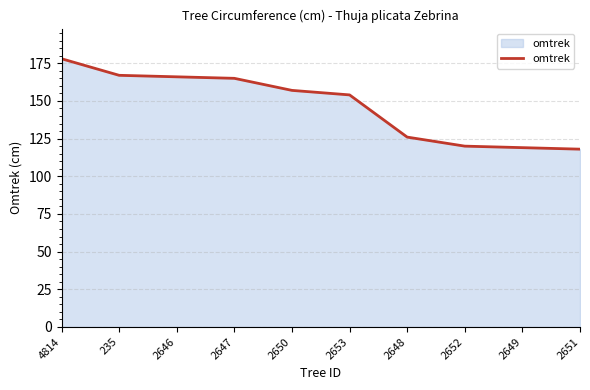

How many categories are shown in the chart?

10